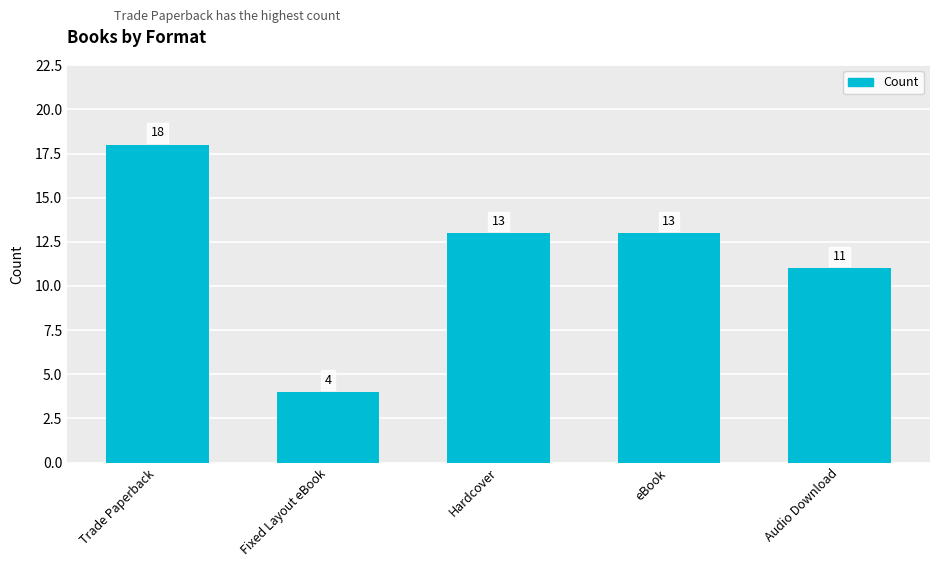

At which label is the value closest to 11?

Audio Download